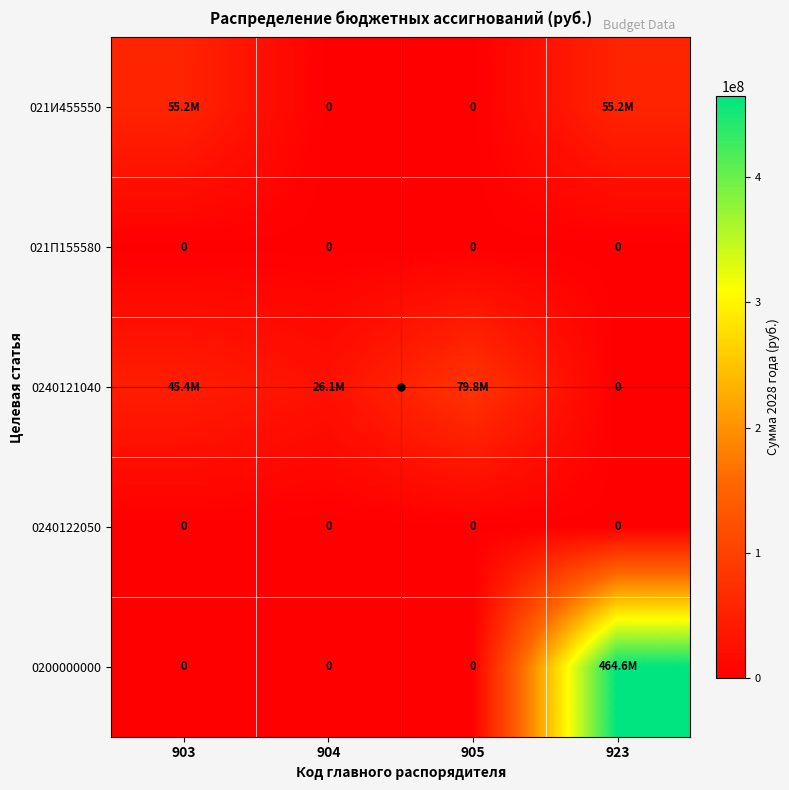

Is it true that 021П155580 equals 0 at 904?

True